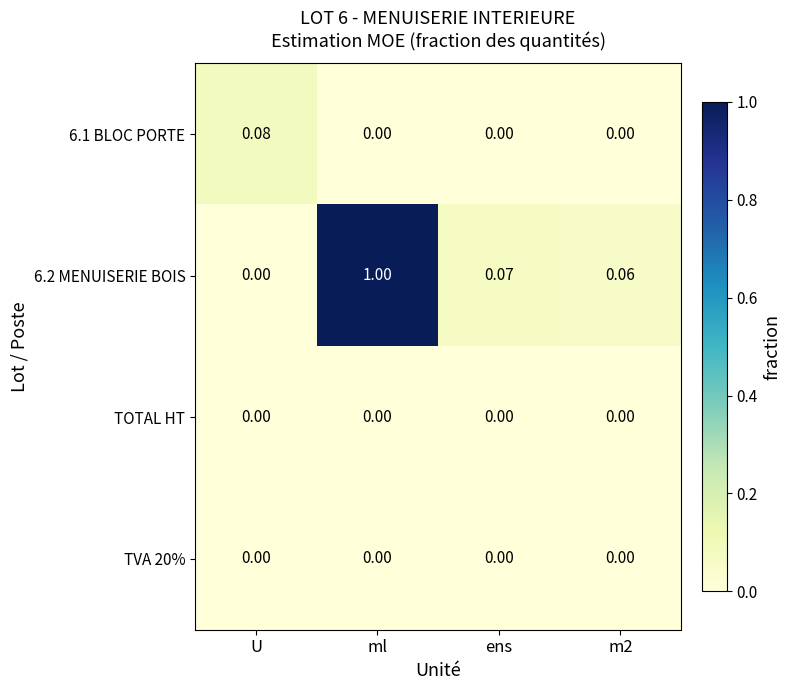

Which category has the highest value across all series?

ml